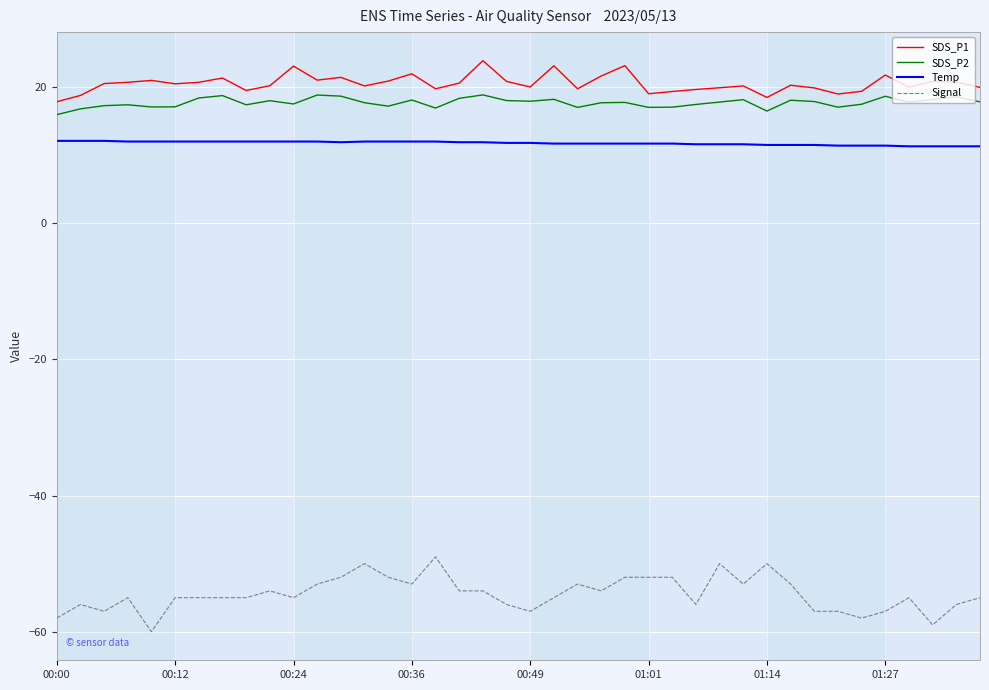

Which series has the widest spread of values?

Signal